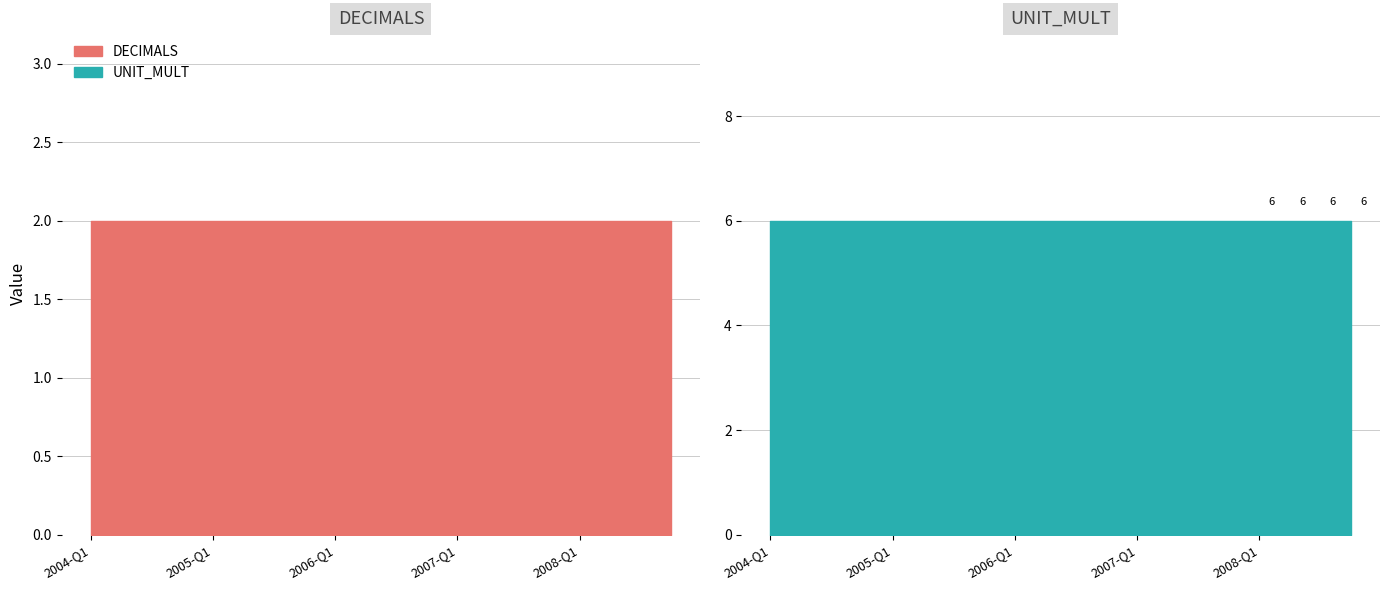

What is the greatest value displayed?

6